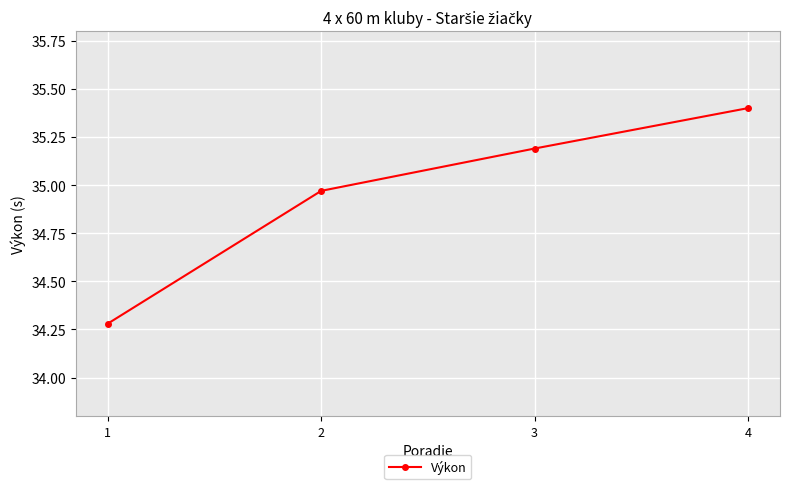

What is the value of the 3rd point from the left?

35.2